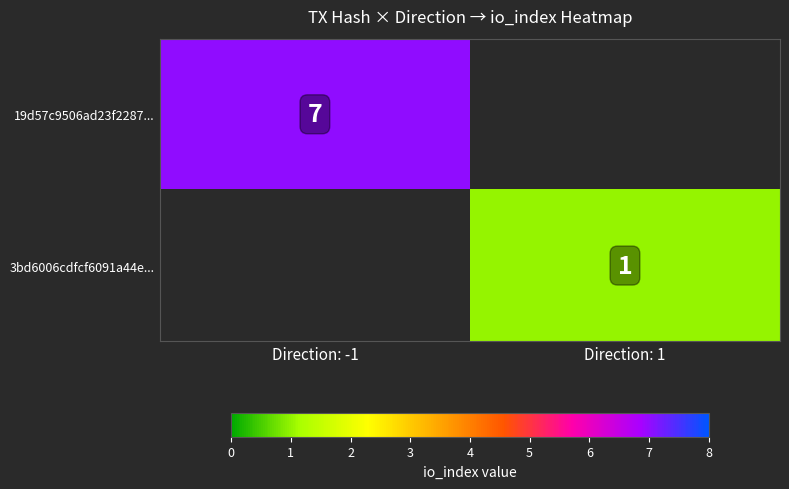

True or false: 19d57c9506ad23f2287... has a value of 7 at Direction: -1.

True